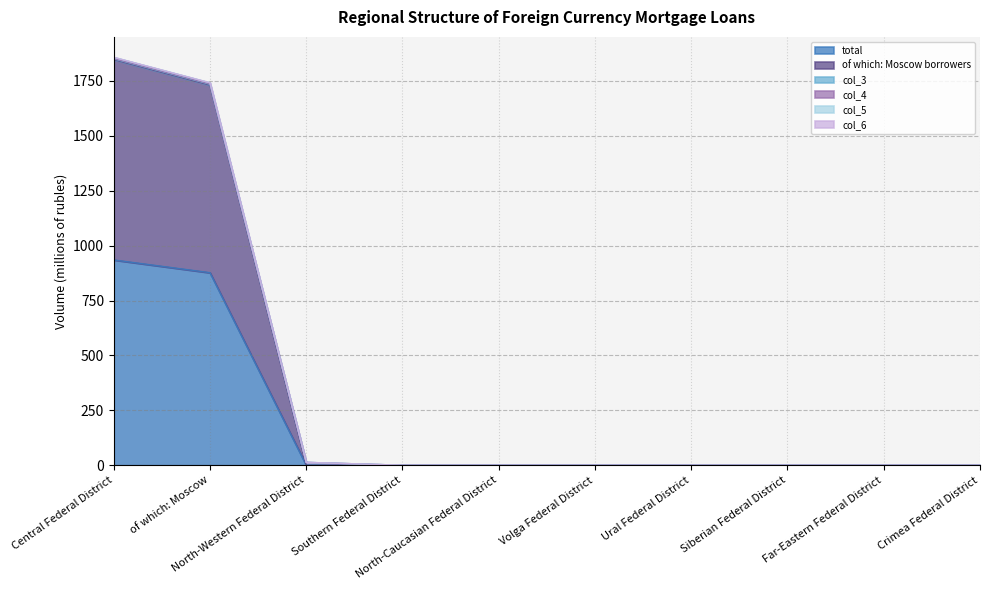

What is the average value of the total series?

181